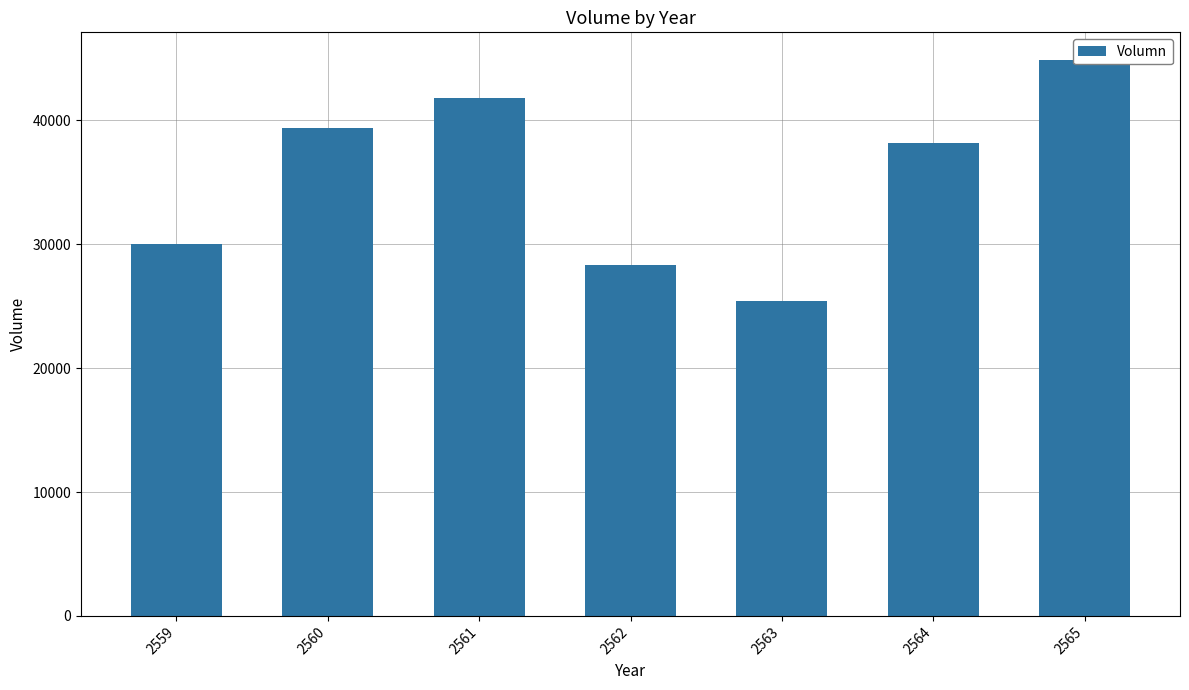

Reading left to right, what are all the values shown in this chart?

2559=30067	2560=39404	2561=41825	2562=28310	2563=25390	2564=38182	2565=44875